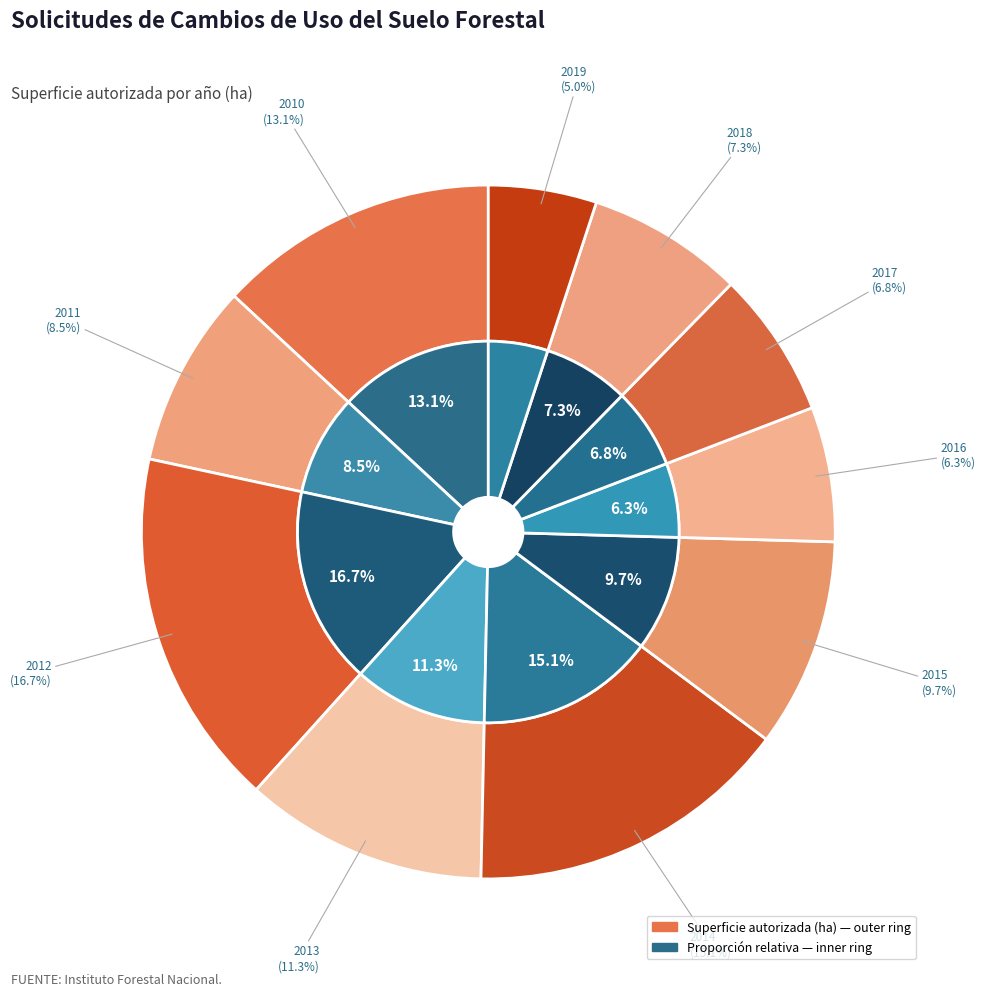

To the nearest percent, what is the combined percentage of 2012 and 2019?

22%